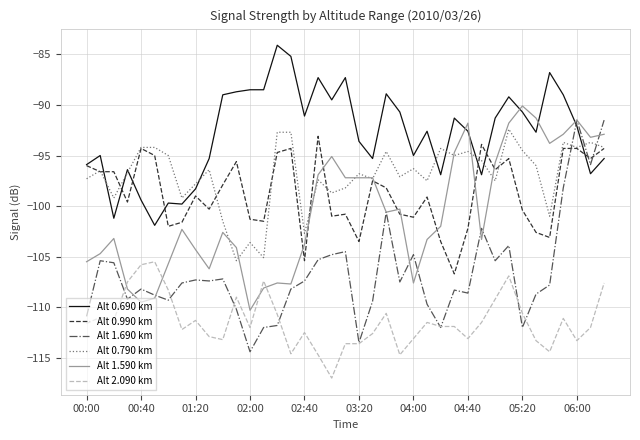

What is the maximum value shown in the chart?

-84.1